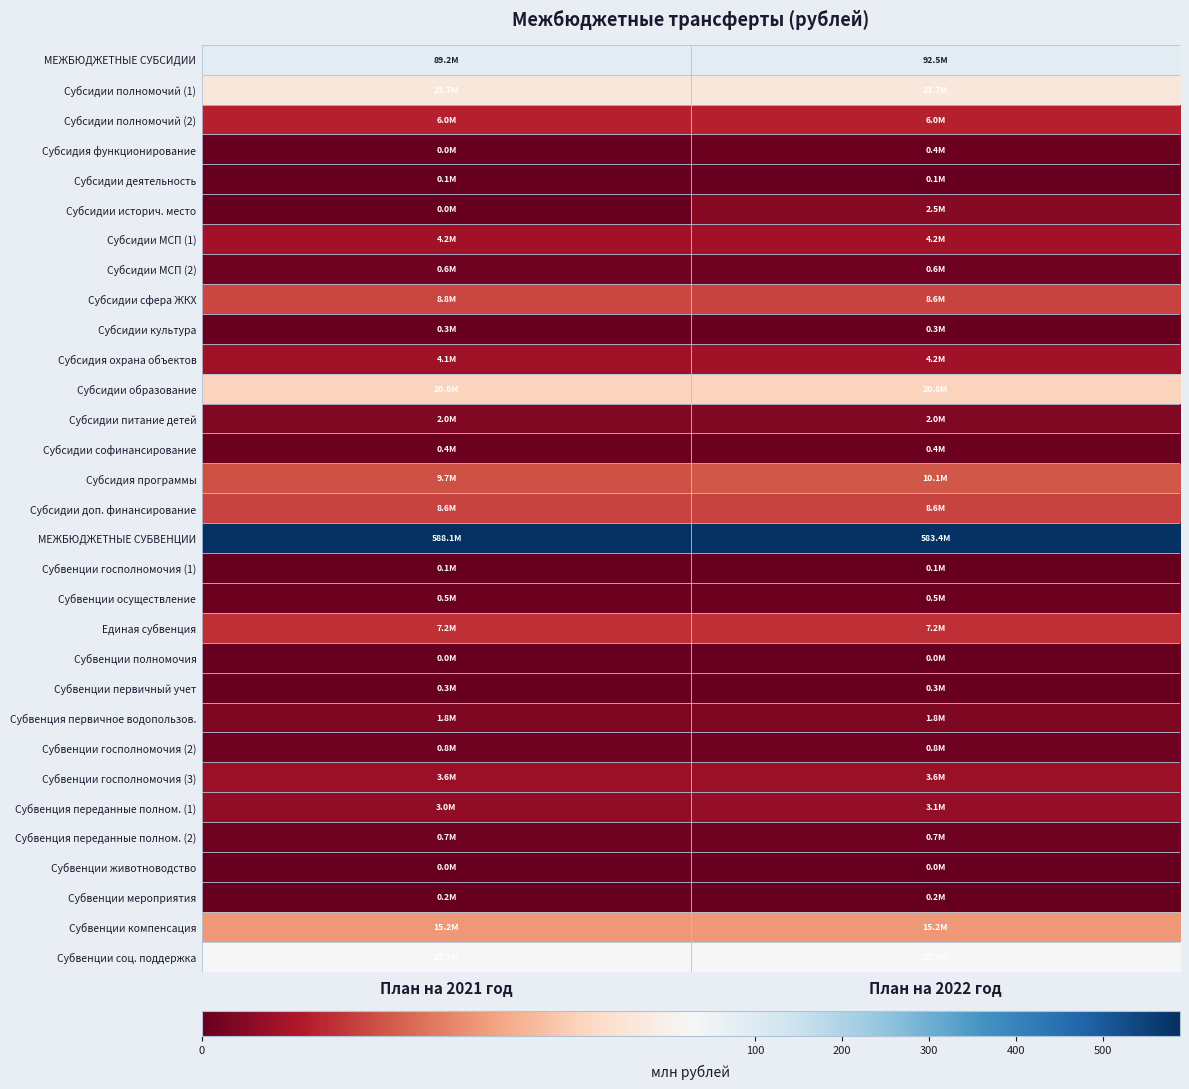

Reading left to right, list all the values displayed in this chart.

МЕЖБЮДЖЕТНЫЕ СУБСИДИИ: План на 2021 год=89.2	План на 2022 год=92.5
Субсидии полномочий (1): План на 2021 год=23.7	План на 2022 год=23.7
Субсидии полномочий (2): План на 2021 год=6.0	План на 2022 год=6.0
Субсидия функционирование: План на 2021 год=0.0	План на 2022 год=0.4
Субсидии деятельность: План на 2021 год=0.1	План на 2022 год=0.1
Субсидии историч. место: План на 2021 год=0.0	План на 2022 год=2.5
Субсидии МСП (1): План на 2021 год=4.2	План на 2022 год=4.2
Субсидии МСП (2): План на 2021 год=0.6	План на 2022 год=0.6
Субсидии сфера ЖКХ: План на 2021 год=8.8	План на 2022 год=8.6
Субсидии культура: План на 2021 год=0.3	План на 2022 год=0.3
Субсидия охрана объектов: План на 2021 год=4.1	План на 2022 год=4.2
Субсидии образование: План на 2021 год=20.8	План на 2022 год=20.8
Субсидии питание детей: План на 2021 год=2.0	План на 2022 год=2.0
Субсидии софинансирование: План на 2021 год=0.4	План на 2022 год=0.4
Субсидия программы: План на 2021 год=9.7	План на 2022 год=10.1
Субсидии доп. финансирование: План на 2021 год=8.6	План на 2022 год=8.6
МЕЖБЮДЖЕТНЫЕ СУБВЕНЦИИ: План на 2021 год=588.1	План на 2022 год=583.4
Субвенции госполномочия (1): План на 2021 год=0.1	План на 2022 год=0.1
Субвенции осуществление: План на 2021 год=0.5	План на 2022 год=0.5
Единая субвенция: План на 2021 год=7.2	План на 2022 год=7.2
Субвенции полномочия: План на 2021 год=0.0	План на 2022 год=0.0
Субвенции первичный учет: План на 2021 год=0.3	План на 2022 год=0.3
Субвенция первичное водопользов.: План на 2021 год=1.8	План на 2022 год=1.8
Субвенции госполномочия (2): План на 2021 год=0.8	План на 2022 год=0.8
Субвенции госполномочия (3): План на 2021 год=3.6	План на 2022 год=3.6
Субвенция переданные полном. (1): План на 2021 год=3.0	План на 2022 год=3.1
Субвенция переданные полном. (2): План на 2021 год=0.7	План на 2022 год=0.7
Субвенции животноводство: План на 2021 год=0.0	План на 2022 год=0.0
Субвенции мероприятия: План на 2021 год=0.2	План на 2022 год=0.2
Субвенции компенсация: План на 2021 год=15.2	План на 2022 год=15.2
Субвенции соц. поддержка: План на 2021 год=27.7	План на 2022 год=27.7